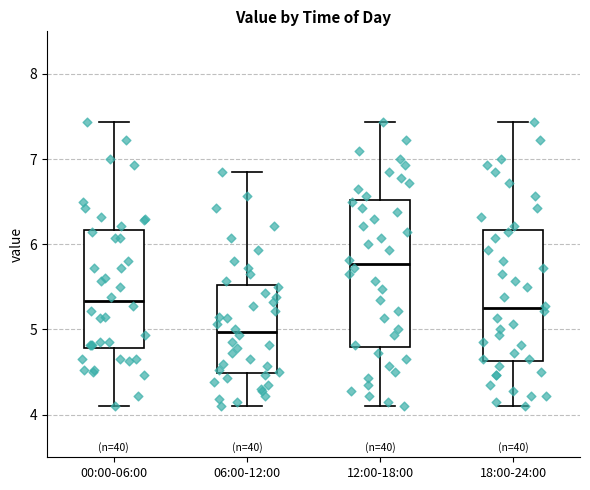

Reading left to right, read every box against the y-axis: the position of its median line, the range the box covers, and the ends of its whiskers. The values are not printed on the chart, so give them approximately, as read against the axis.

00:00-06:00: median 5.3, box 4.8 to 6.2, whiskers 4.1 to 7.4
06:00-12:00: median 5.0, box 4.5 to 5.5, whiskers 4.1 to 6.9
12:00-18:00: median 5.8, box 4.8 to 6.5, whiskers 4.1 to 7.4
18:00-24:00: median 5.3, box 4.6 to 6.2, whiskers 4.1 to 7.4